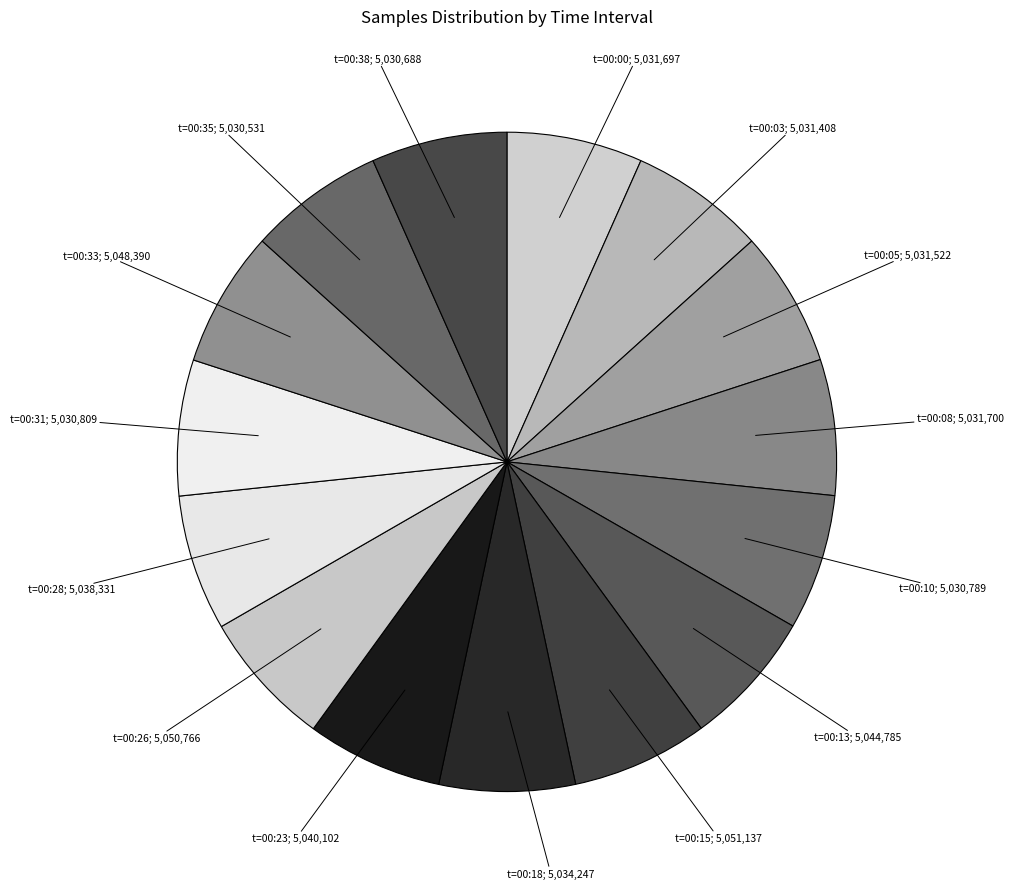

How many segments does this pie chart have?

15